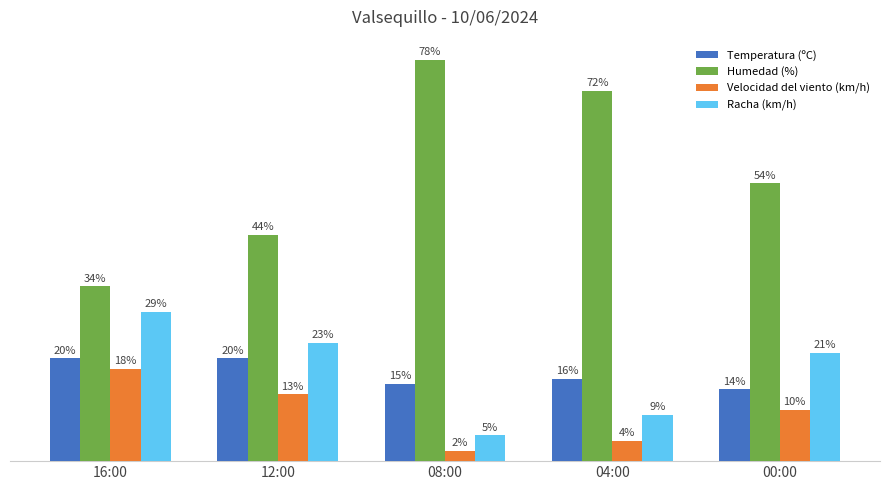

Rank the series by their maximum value, from lowest to highest.

Velocidad del viento (km/h), Temperatura (ºC), Racha (km/h), Humedad (%)